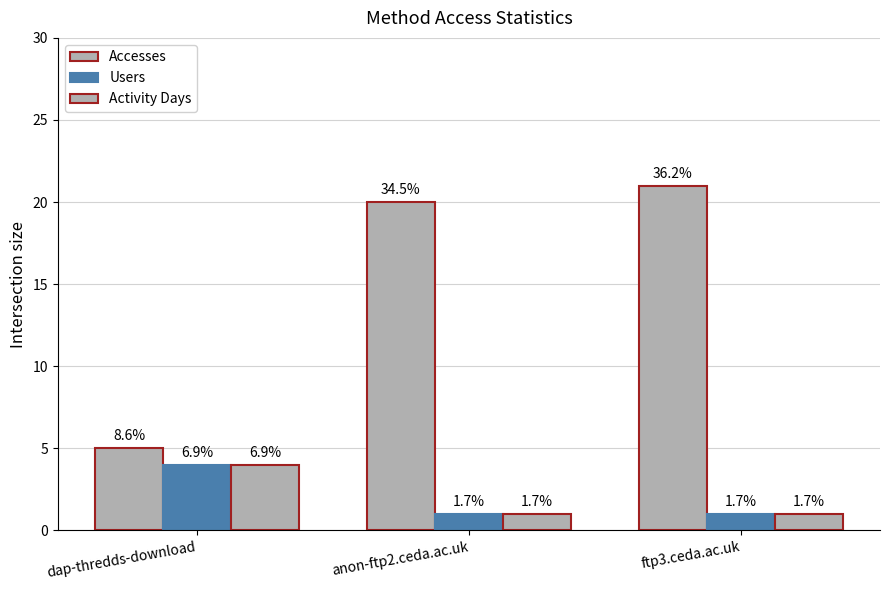

How many groups of bars are there?

3